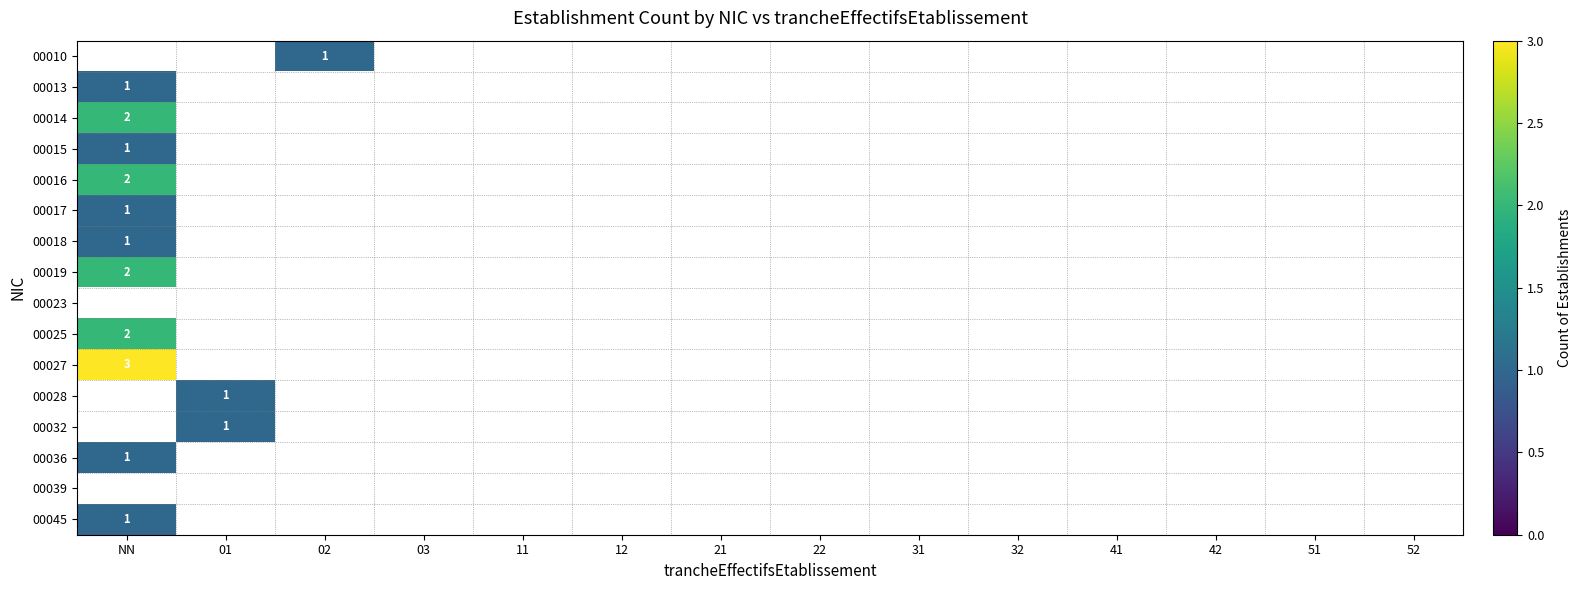

The value of 00016 at NN is 1. True or false?

False